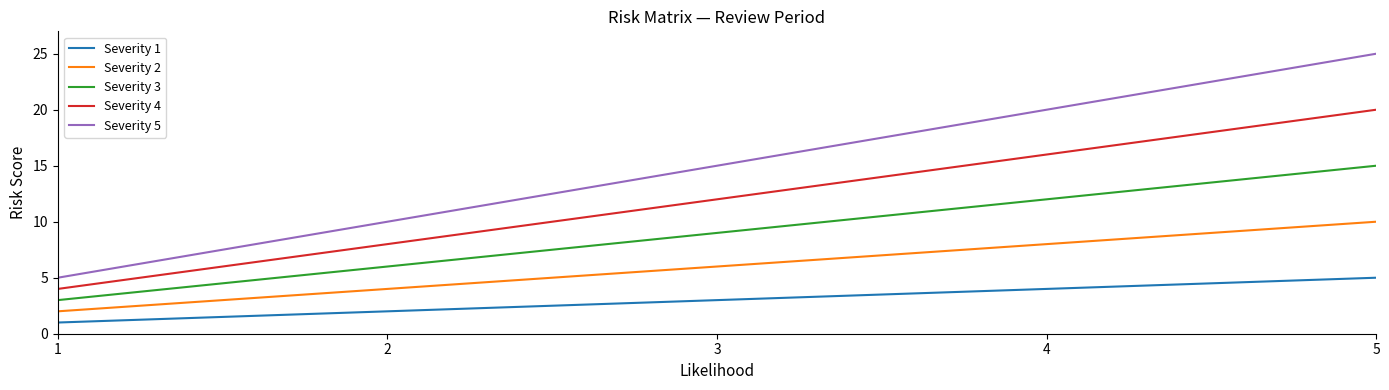

What is the average value of the Severity 5 series?

15